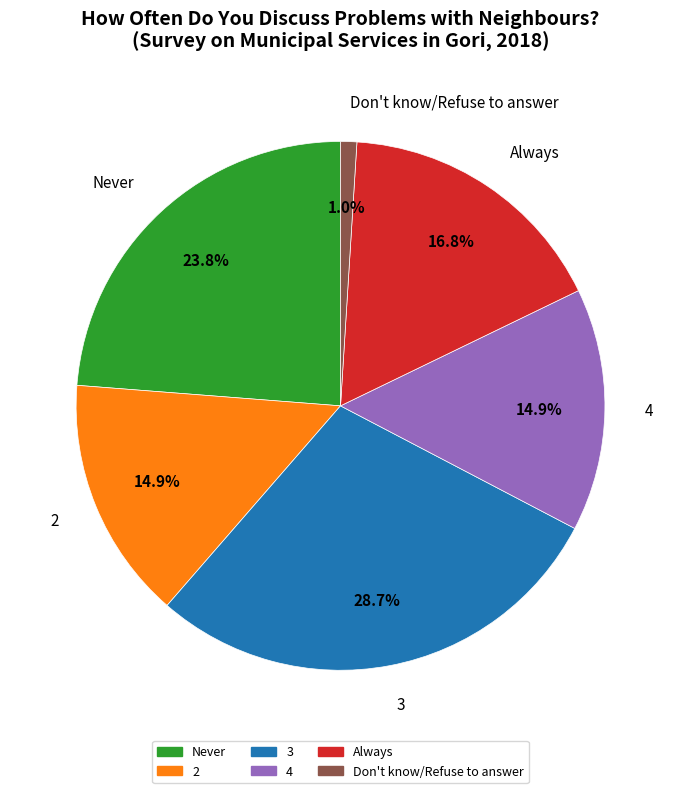

To the nearest percent, what is the difference between the largest and smallest slice percentages?

28%